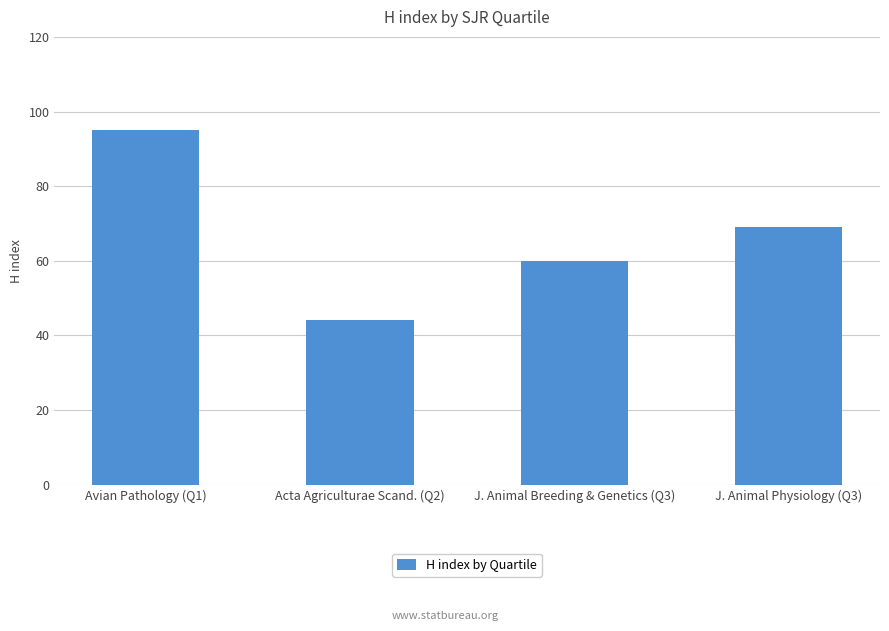

What is the label of the 4th bar from the left?

J. Animal Physiology (Q3)